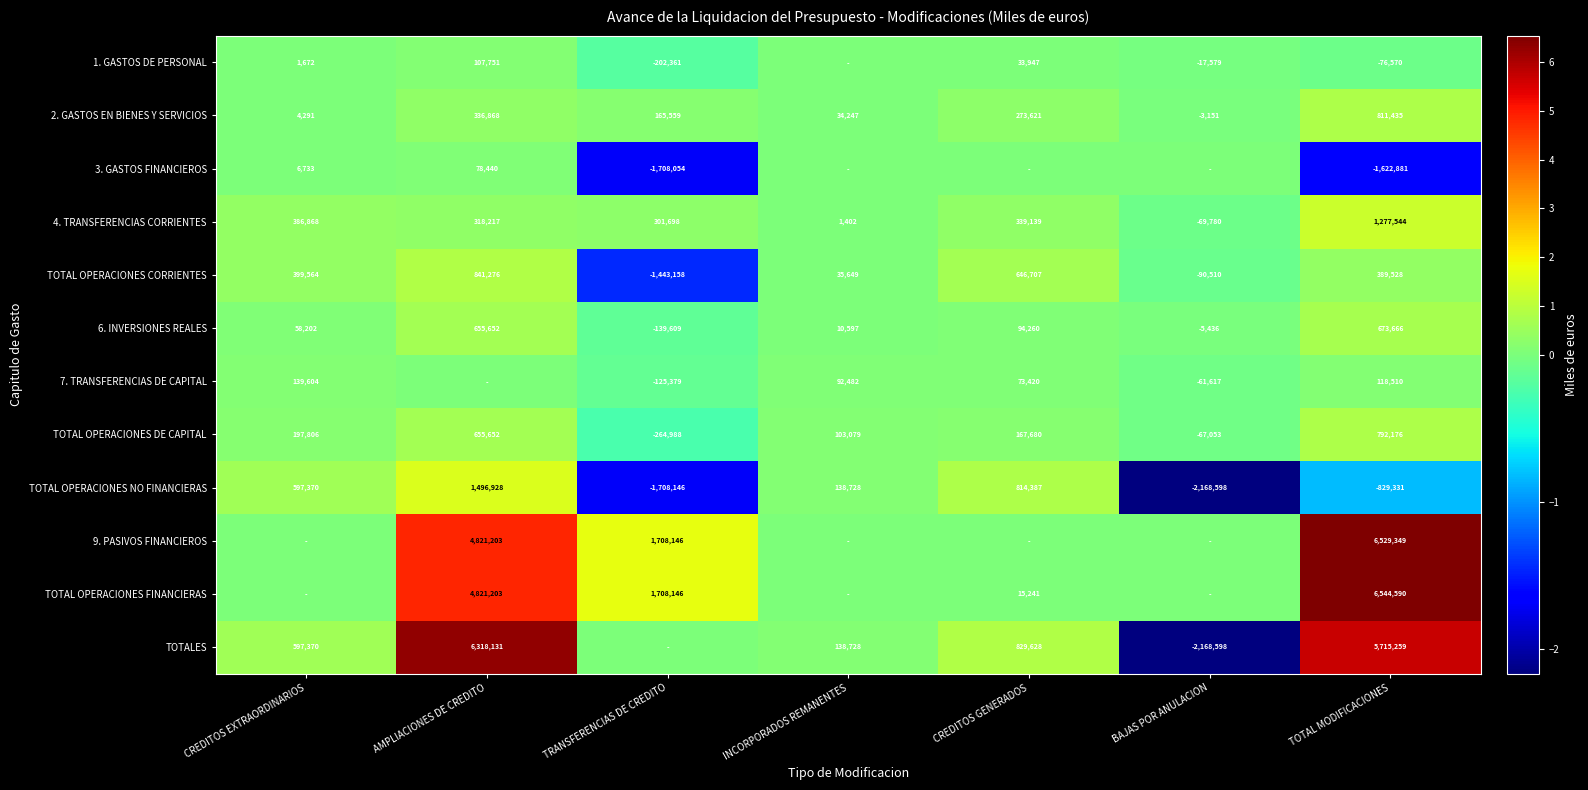

At which category is the sum across all series the highest?

AMPLIACIONES DE CREDITO